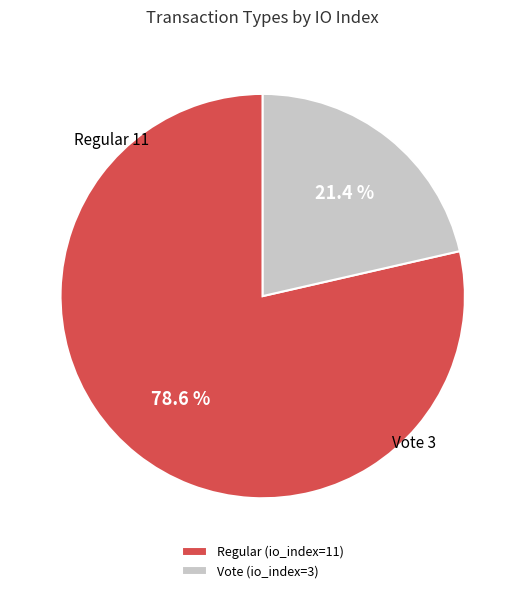

Which has a higher value, Vote (io_index=3) or Regular (io_index=11)?

Regular (io_index=11)